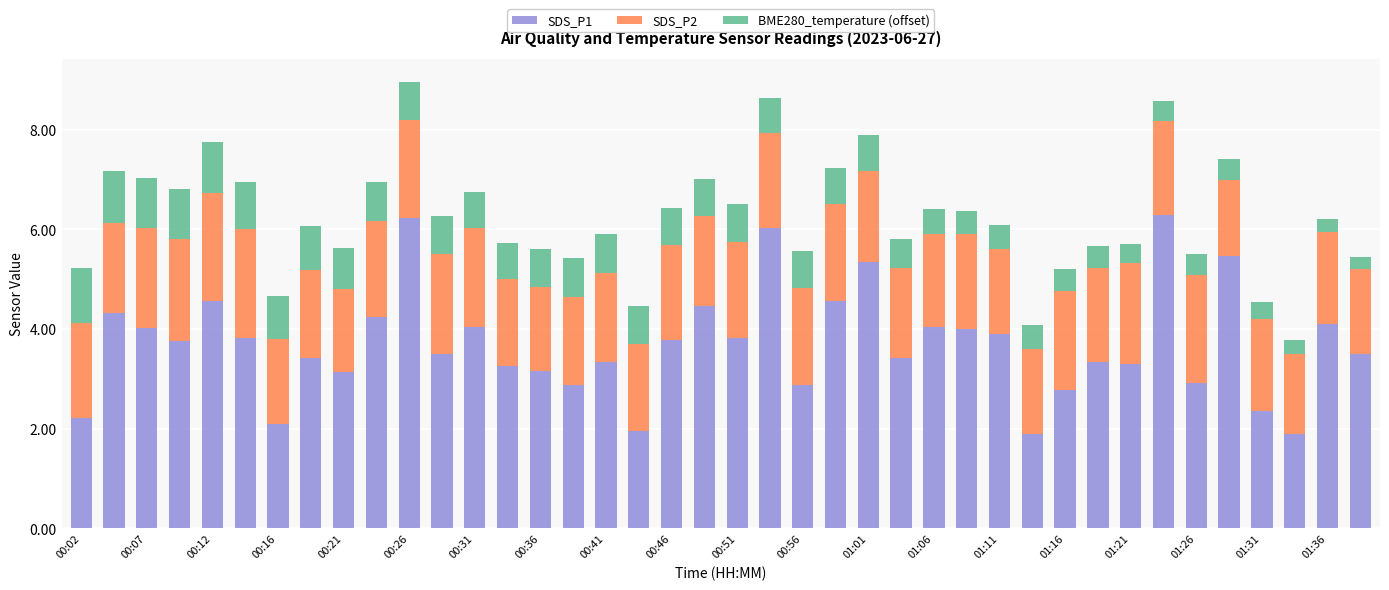

What is the lowest value of the SDS_P1 series?

1.9